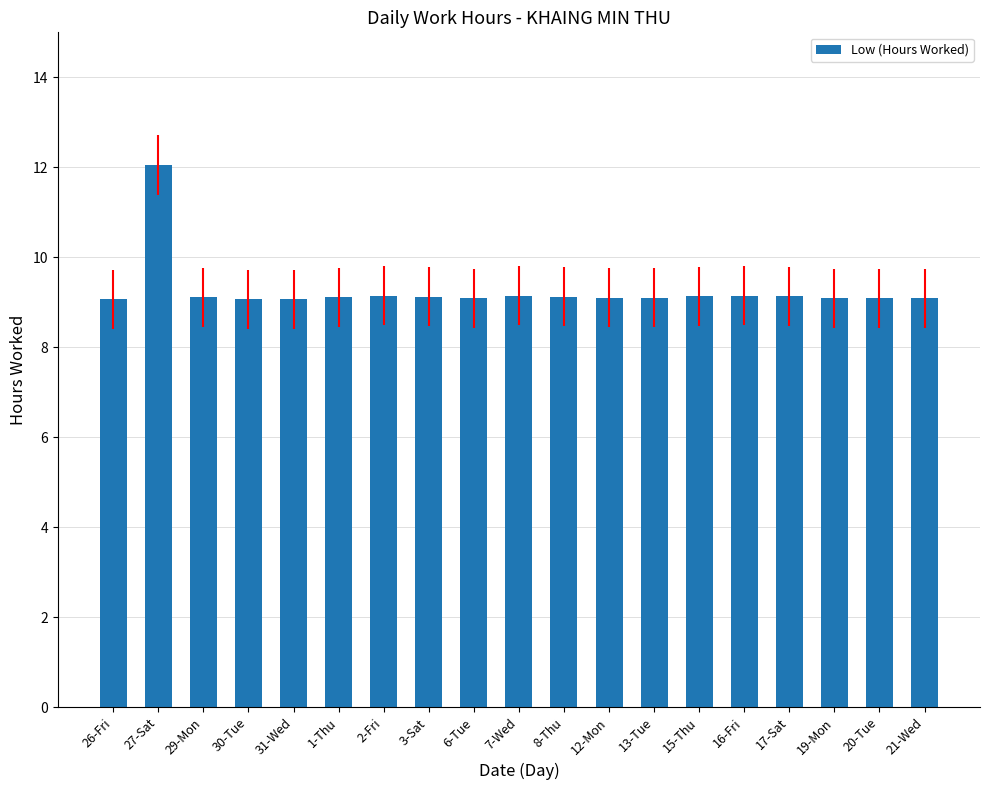

What position from the left is 21-Wed?

19